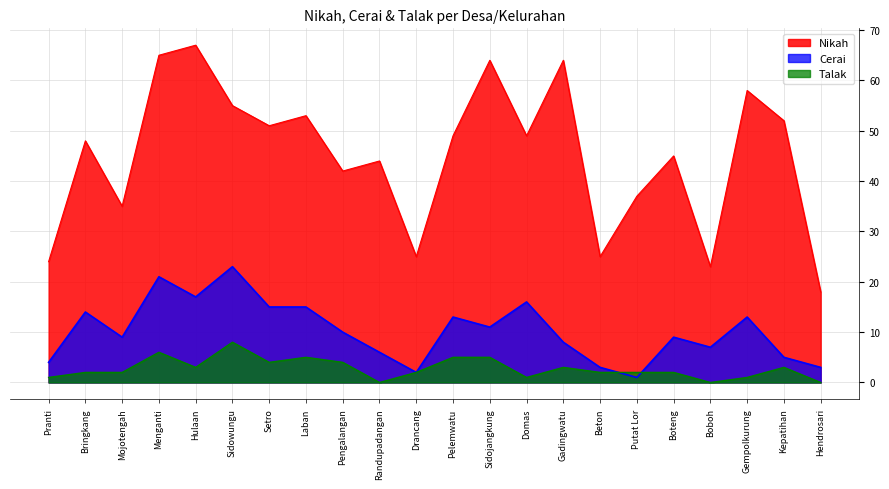

The Cerai series shows 14 at Boteng. True or false?

False